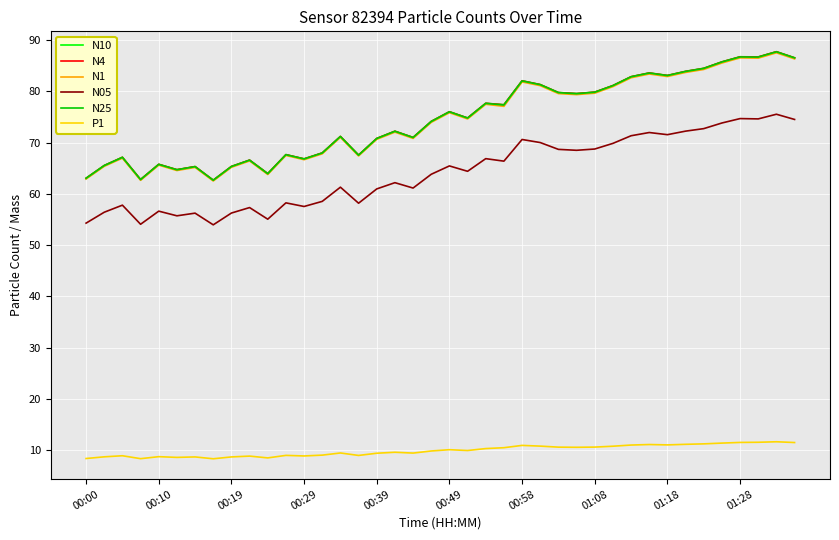

True or false: N05 and N25 intersect in this chart.

False